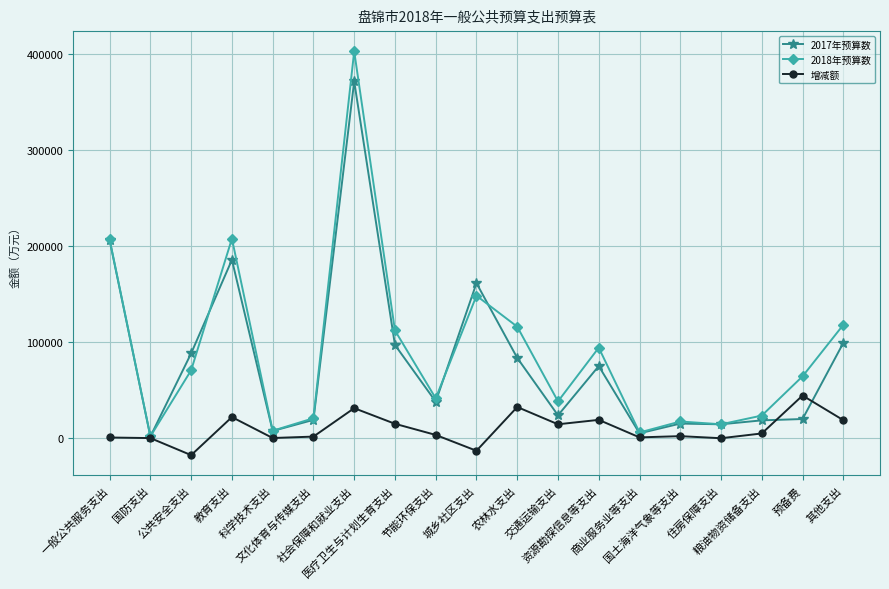

The value of 2017年预算数 at 医疗卫生与计划生育支出 is 97124.0. True or false?

True